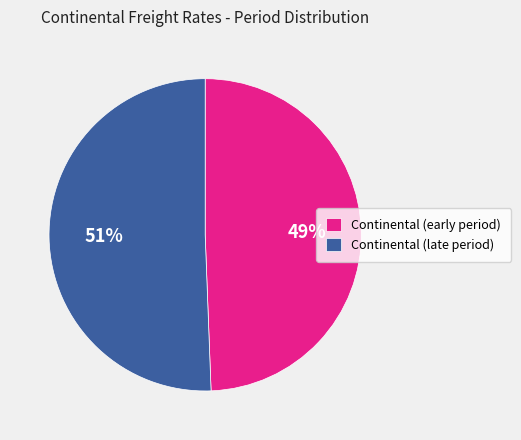

To the nearest percent, what is the average slice percentage?

50%